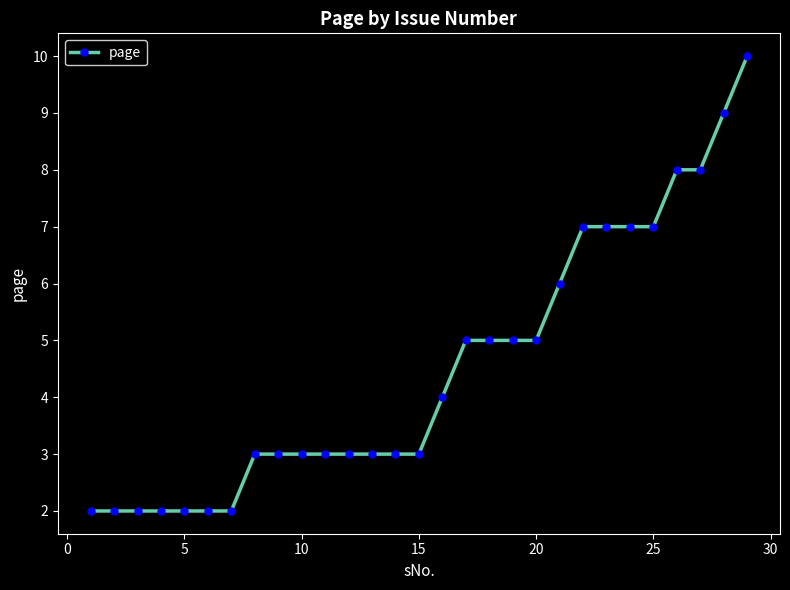

Reading left to right, extract all data points from this chart.

2	2	2	2	2	2	2	3	3	3	3	3	3	3	3	4	5	5	5	5	6	7	7	7	7	8	8	9	10